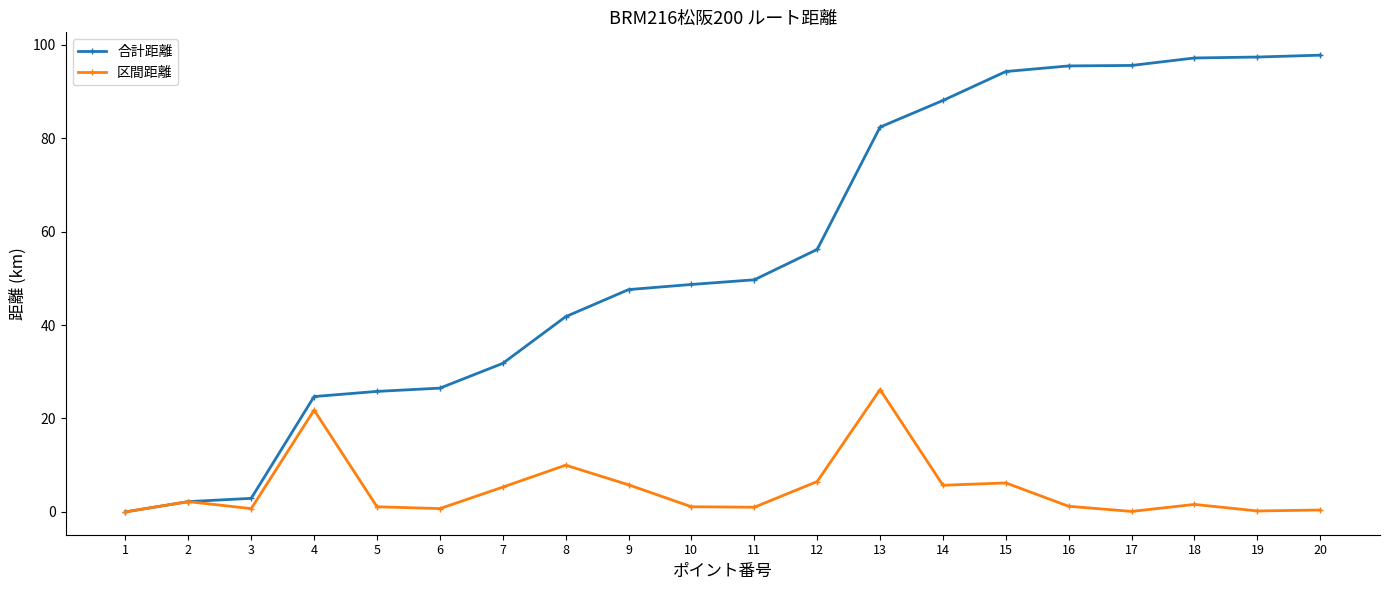

Which series has the largest total across all categories?

合計距離